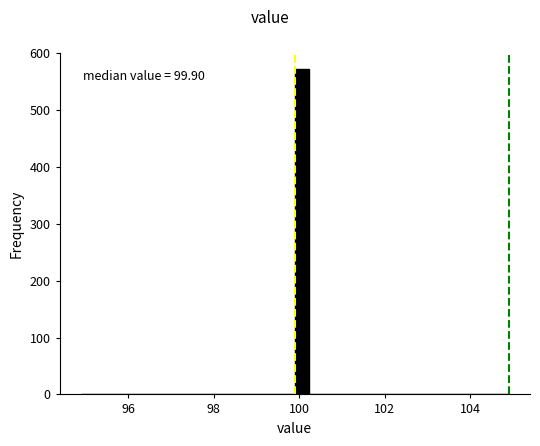

Around what value on the x-axis is the tallest bar? Give the approximate position of its centre, as read against the axis.

100.0